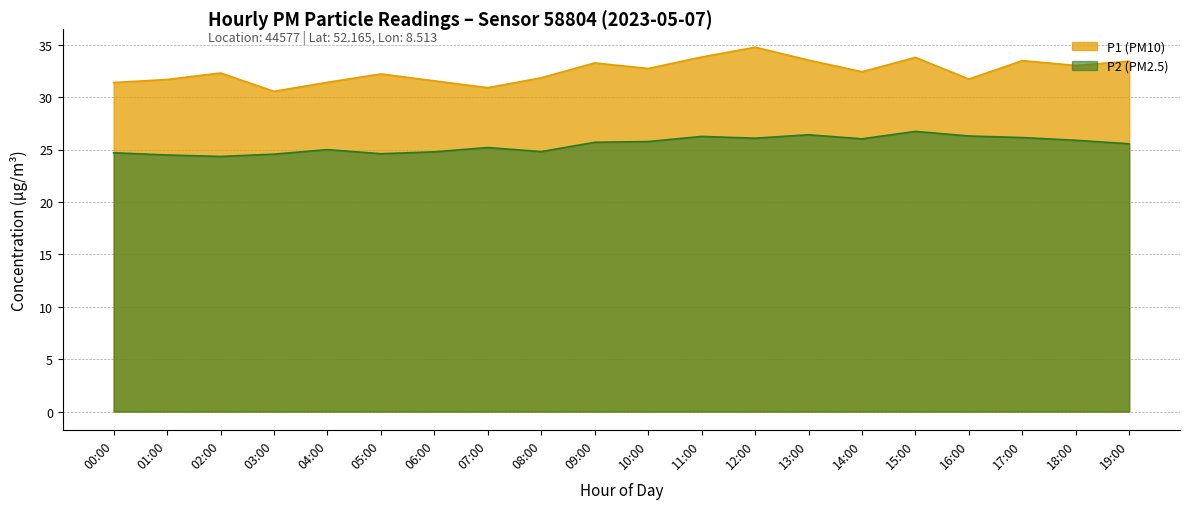

What are all the series names shown in the legend?

P1, P2